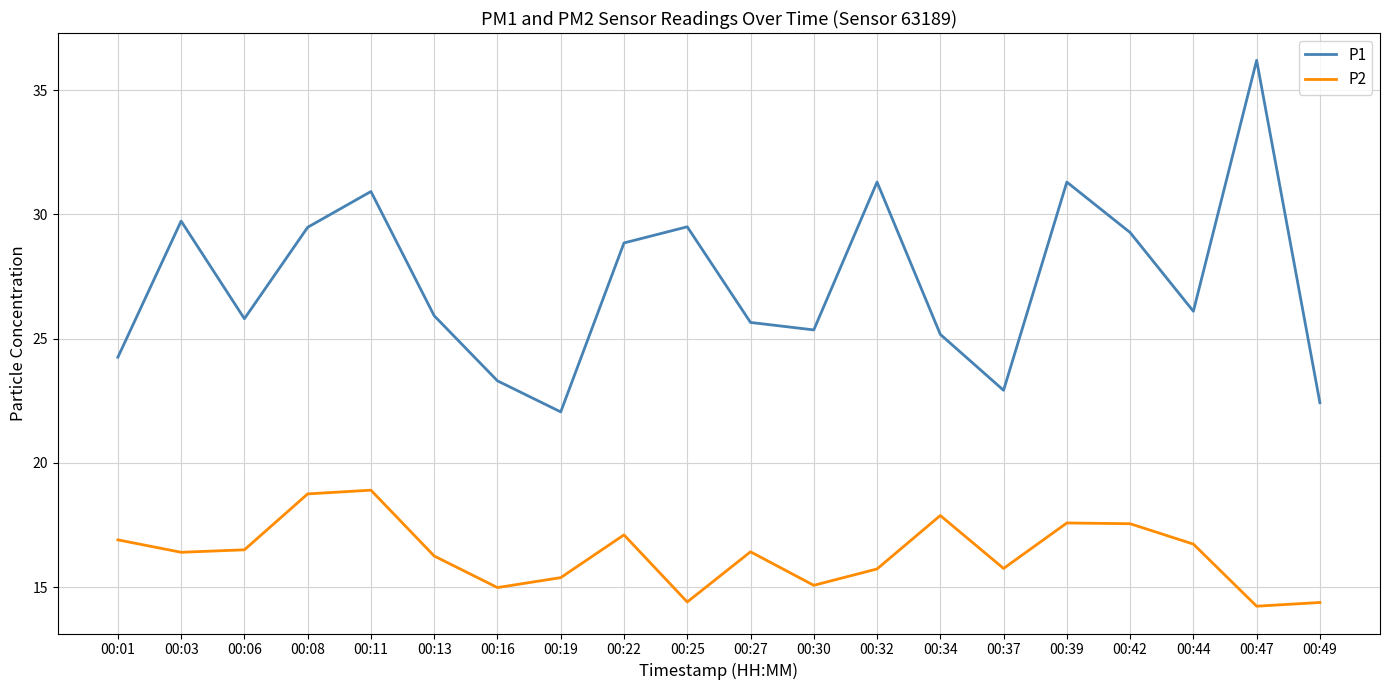

Which series changed the most between 00:39 and 00:47?

P1